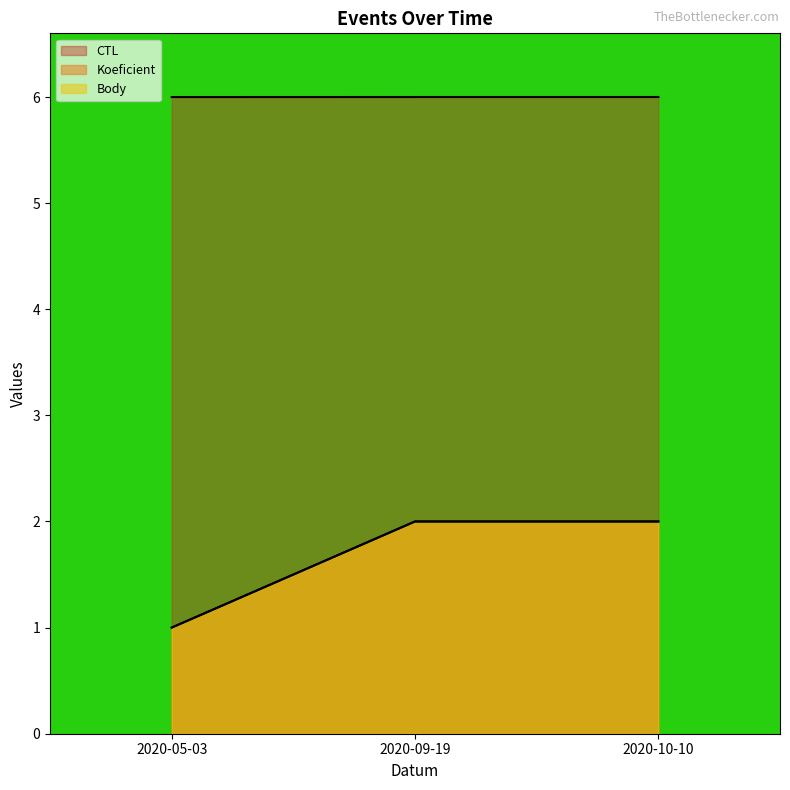

At how many categories does at least one series exceed 5?

3